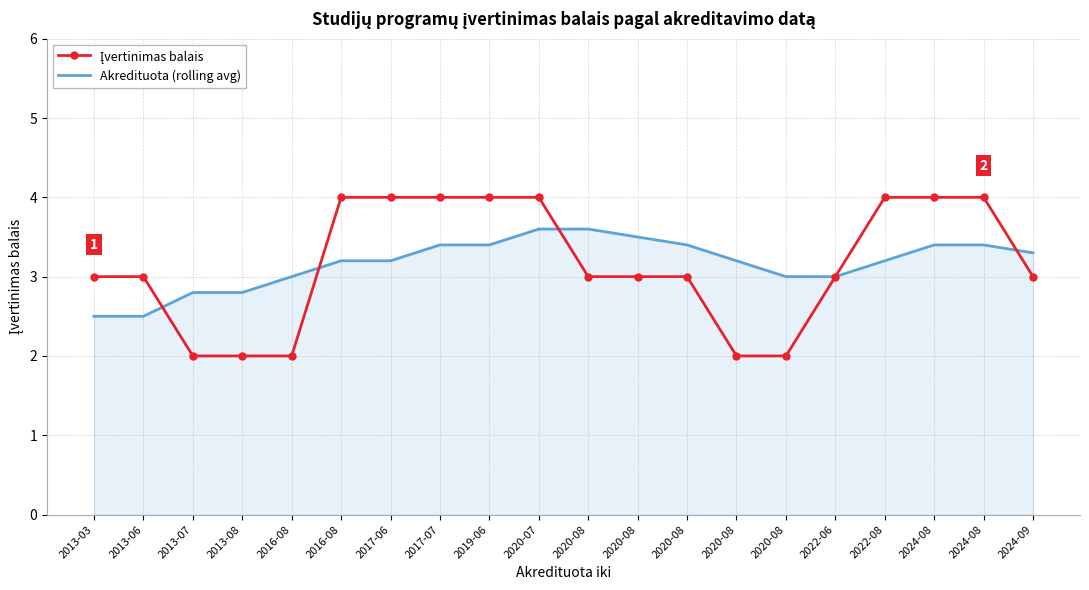

What is the label of the 12th point from the right?

2019-06